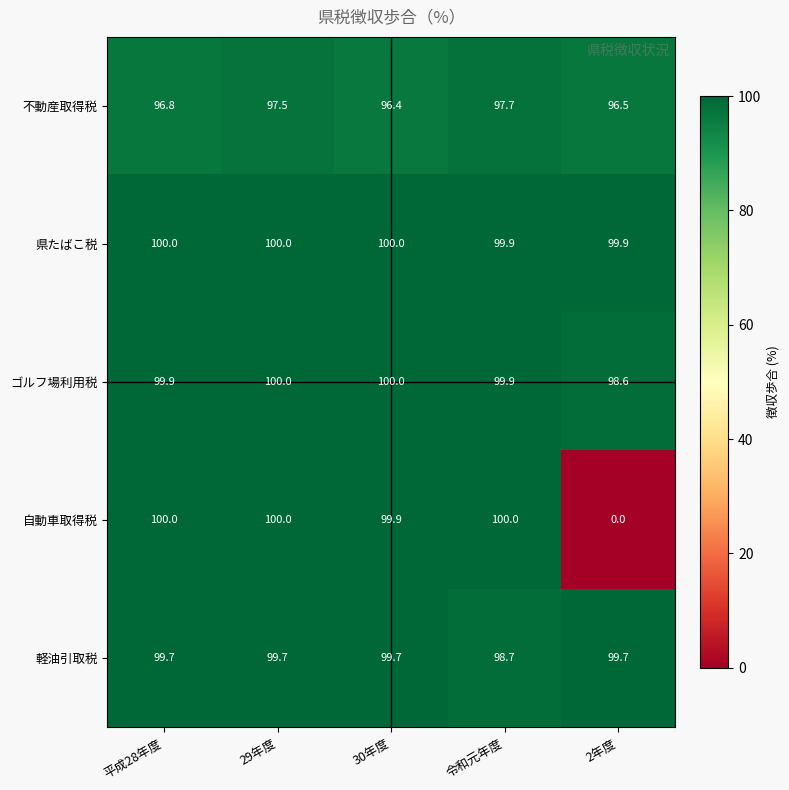

Count the number of data series in this chart.

5